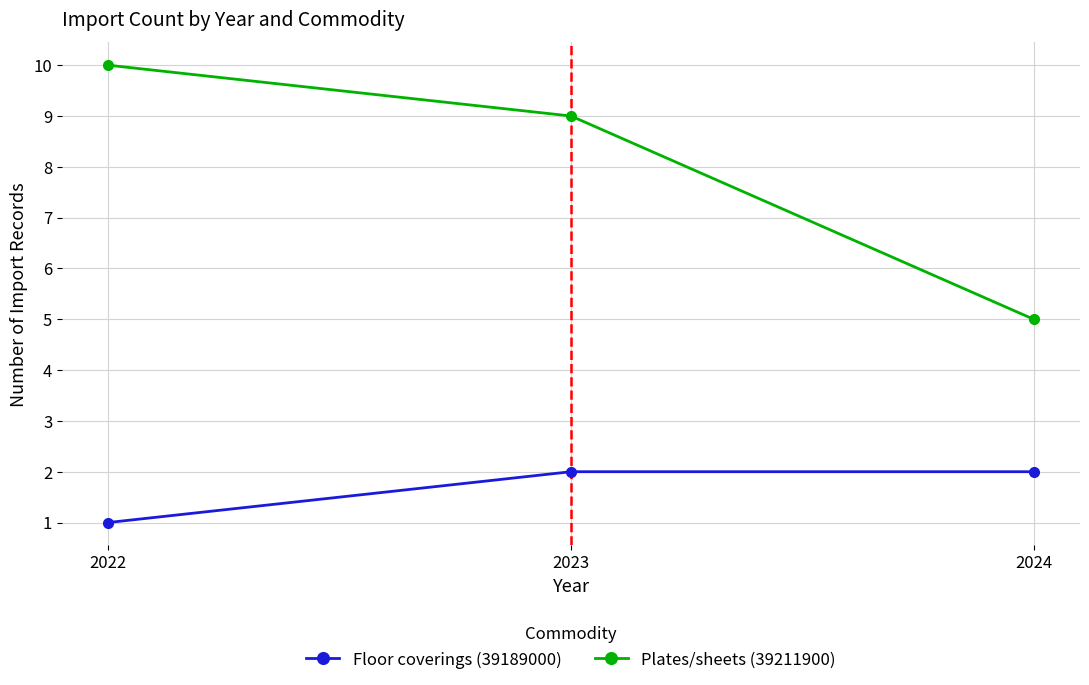

What are all the series names shown in the legend?

Floor coverings (39189000), Plates/sheets (39211900)